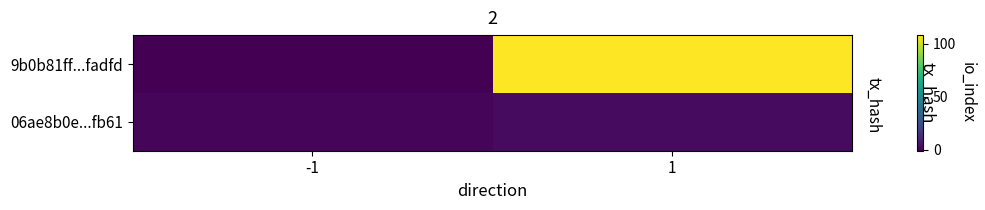

How many categories are shown in the chart?

2